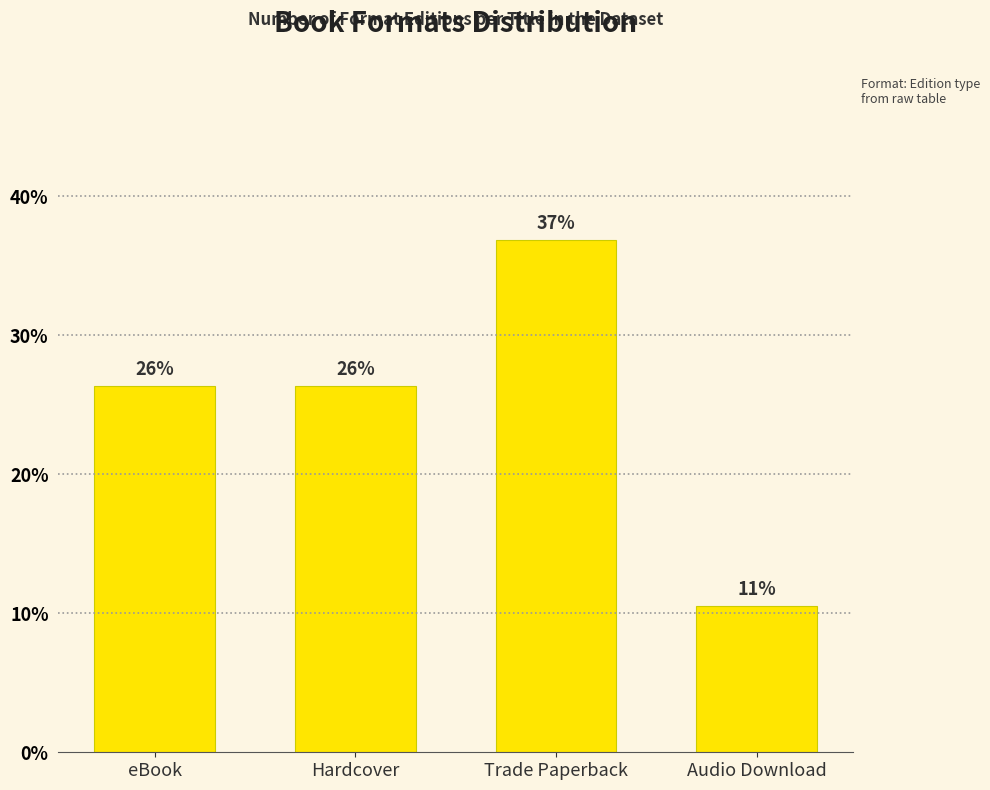

What value does the data have at Trade Paperback?

36.8